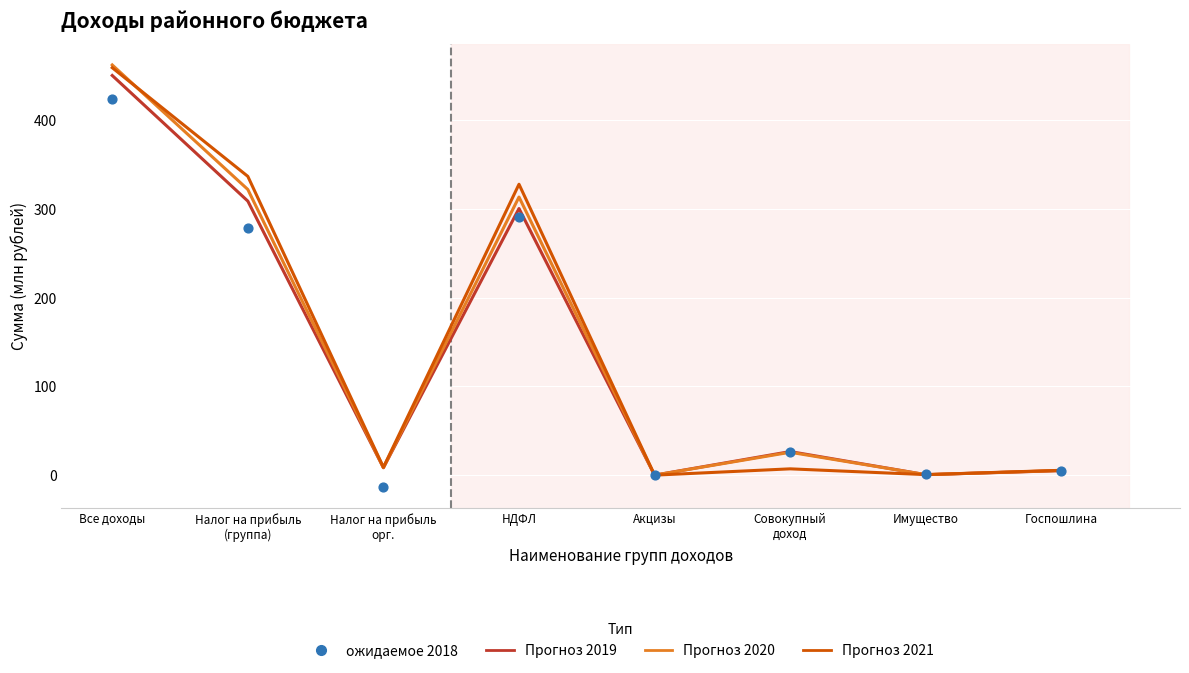

At which category is the sum across all series the highest?

Все доходы